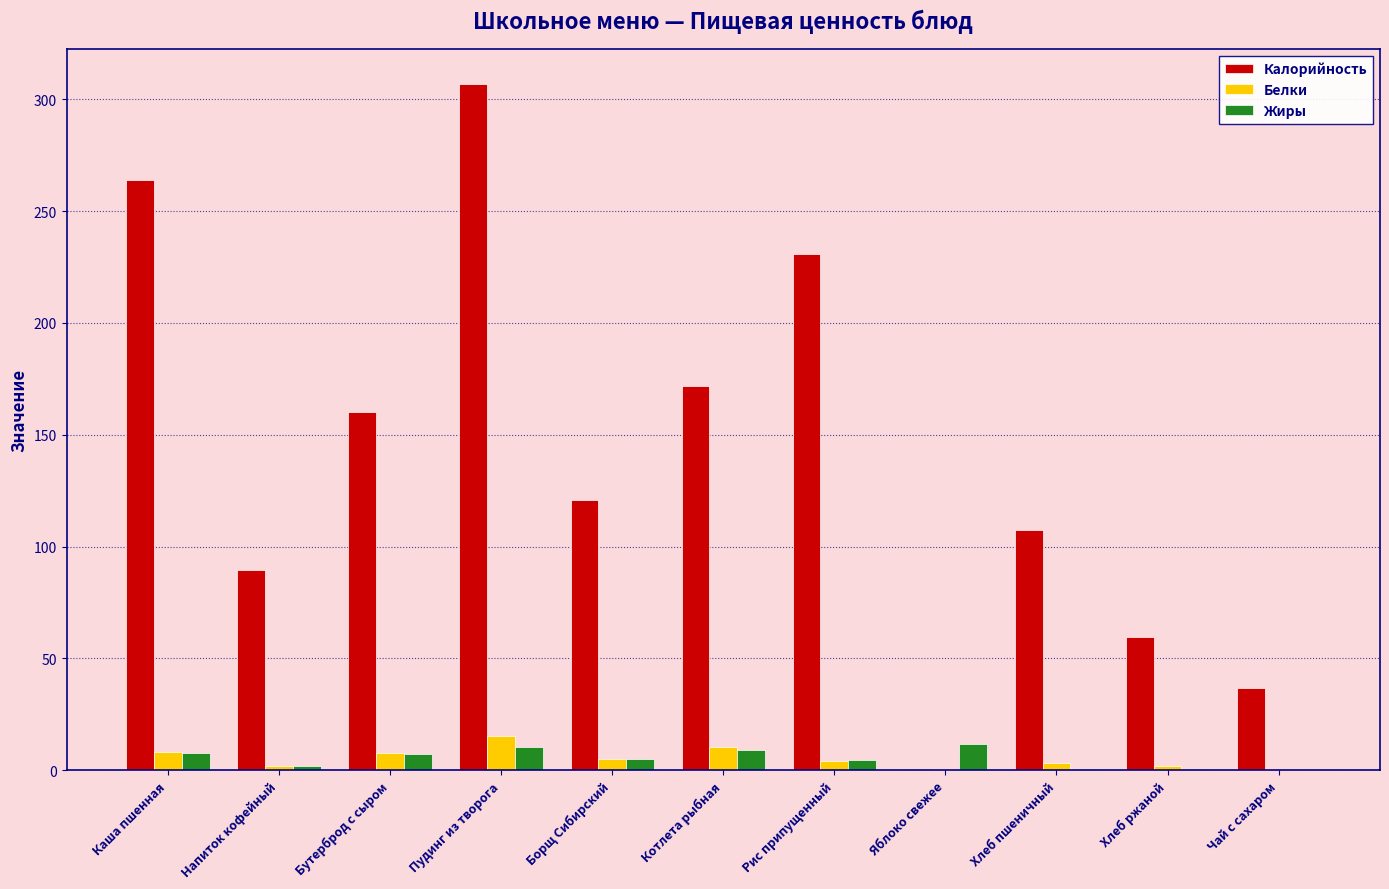

What is the average value of the Белки series?

5.3